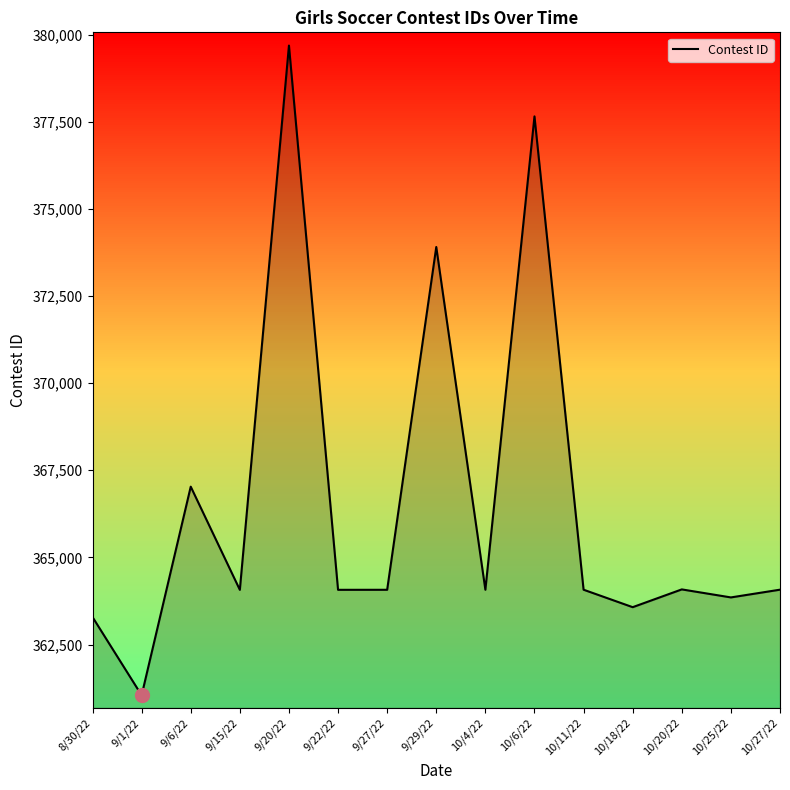

Rank the categories by value from lowest to highest.

9/1/22, 8/30/22, 10/18/22, 10/25/22, 9/15/22, 9/22/22, 9/27/22, 10/4/22, 10/11/22, 10/27/22, 10/20/22, 9/6/22, 9/29/22, 10/6/22, 9/20/22